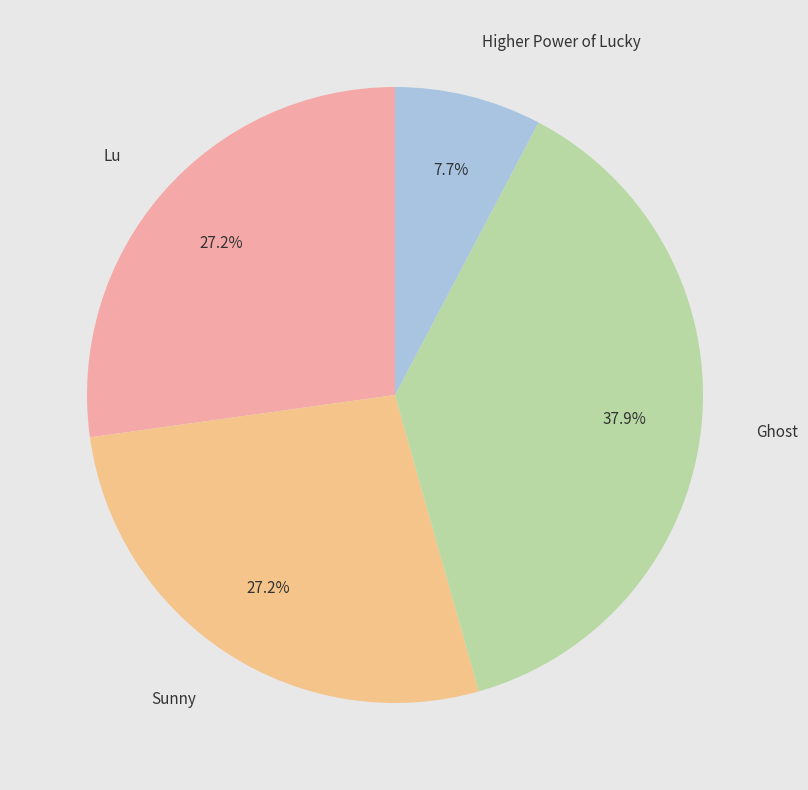

Is there any slice that represents more than half of the pie?

No